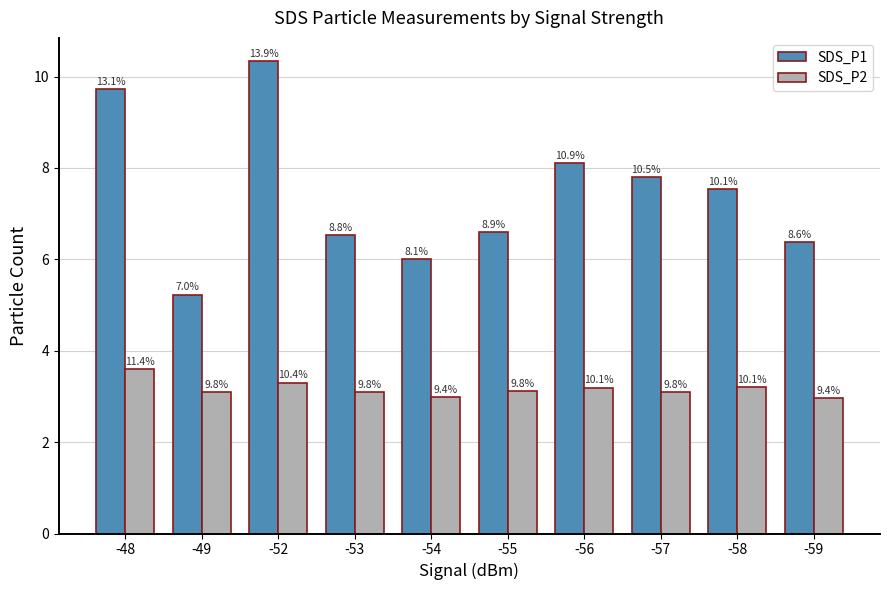

How many bars are there in total?

20